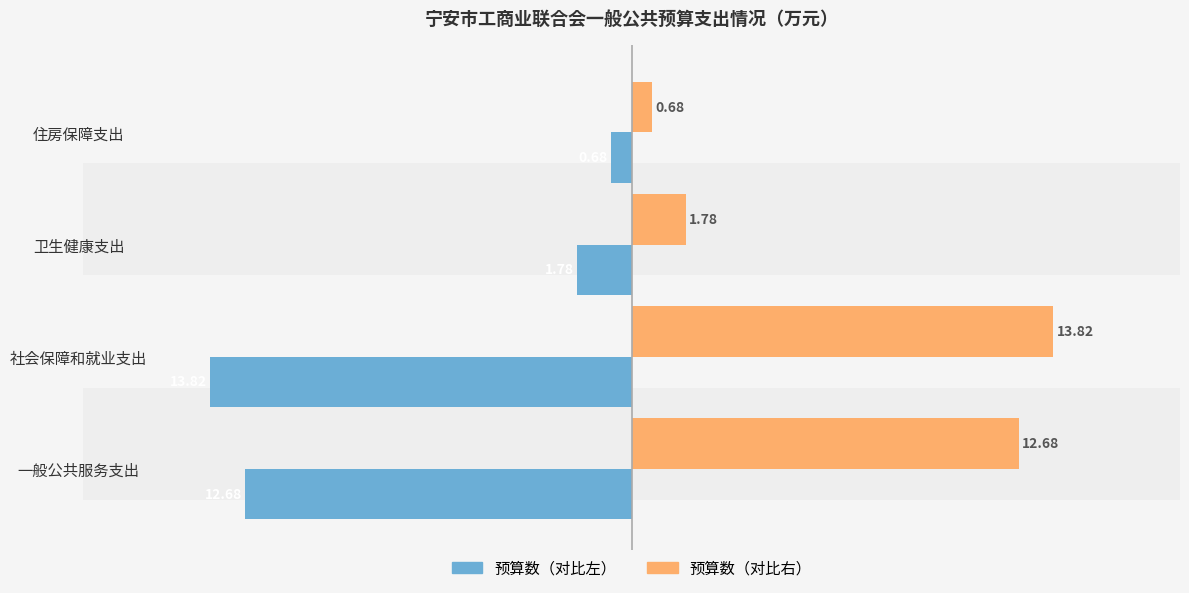

At which category does the chart reach its peak across all series?

社会保障和就业支出